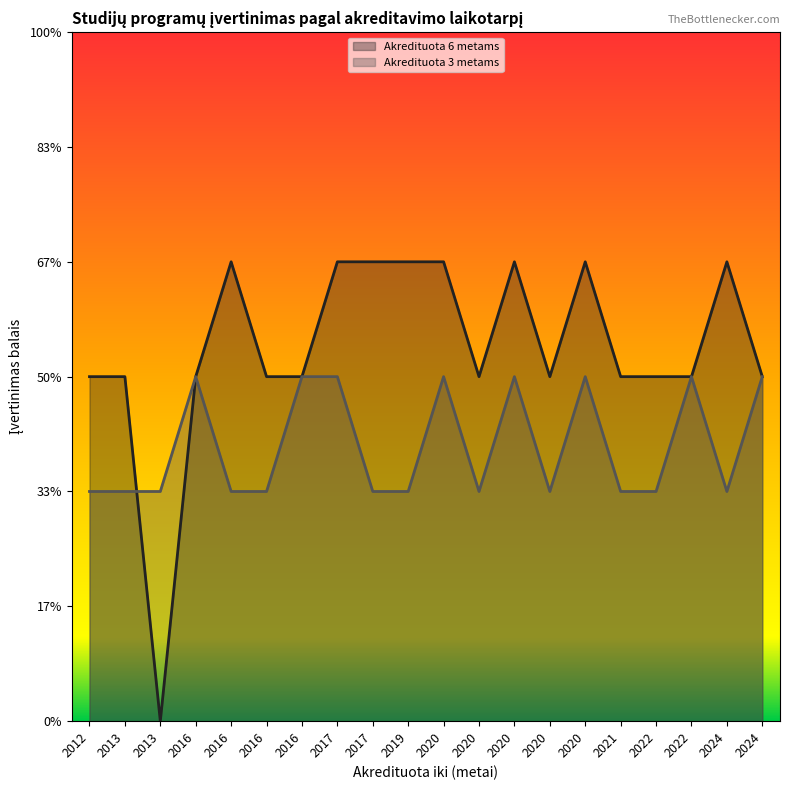

What is the difference between the Akredituota 3 metams values at 2022 and 2020?

1